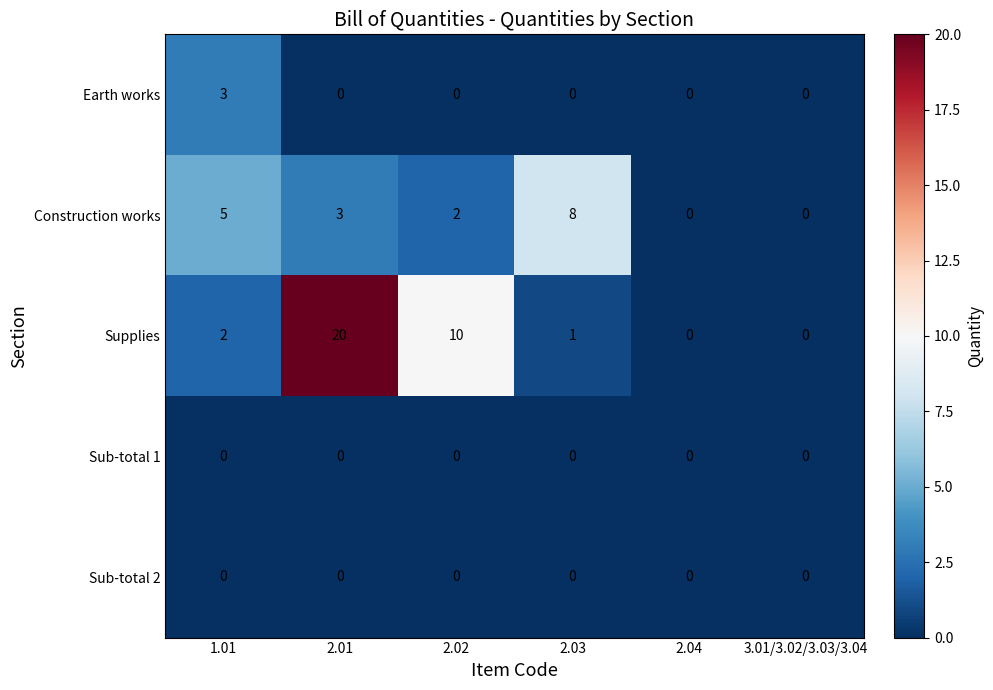

The value of Earth works at 3.01/3.02/3.03/3.04 is -1. True or false?

False